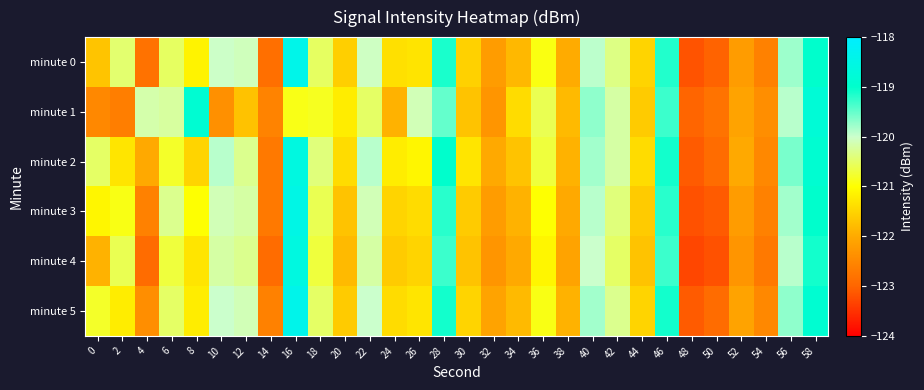

Which series changed the most between 6 and 42?

minute 2